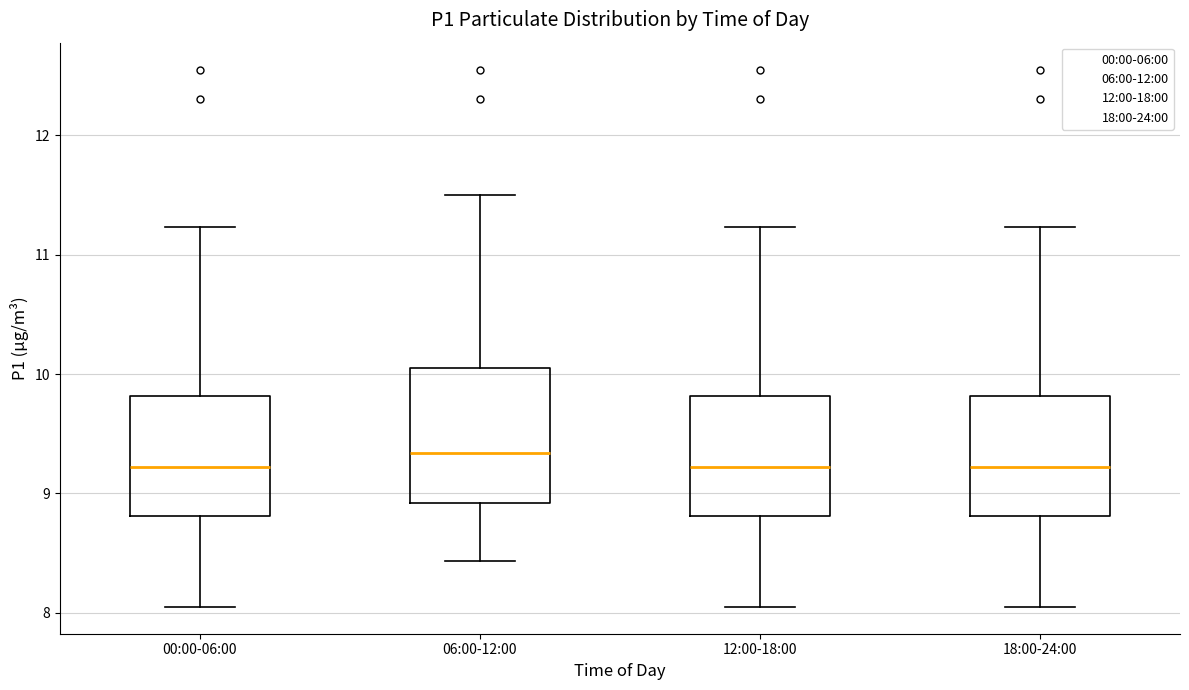

Which box's median line is the highest?

06:00-12:00